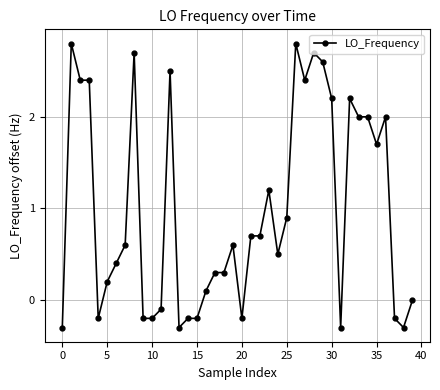

What is the greatest value displayed?

2.8